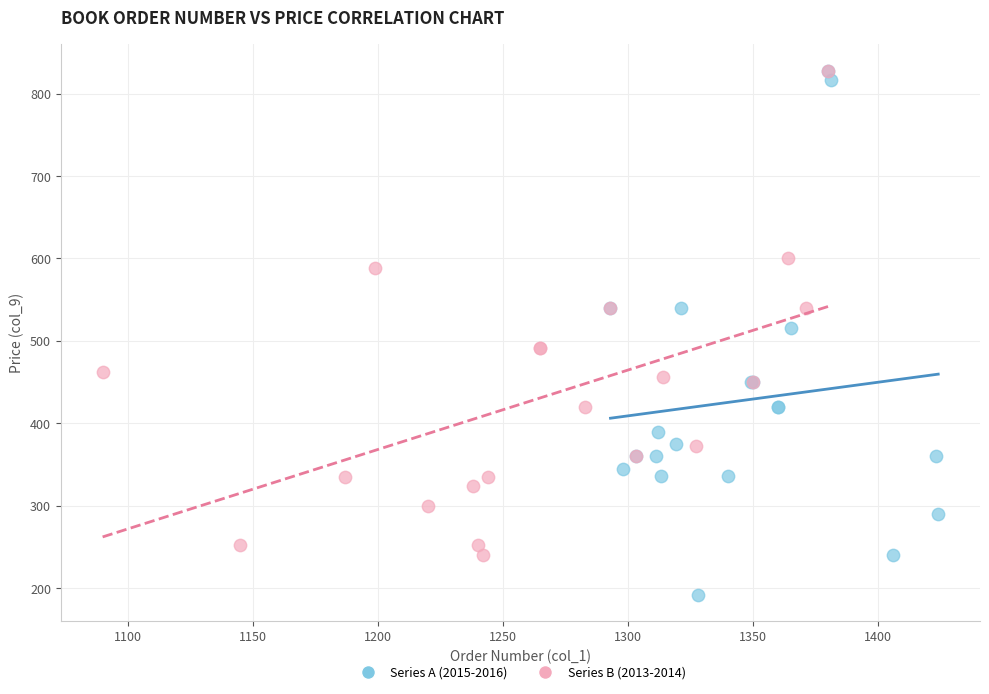

Which series contains the lowest Y value?

Series A (2015-2016)